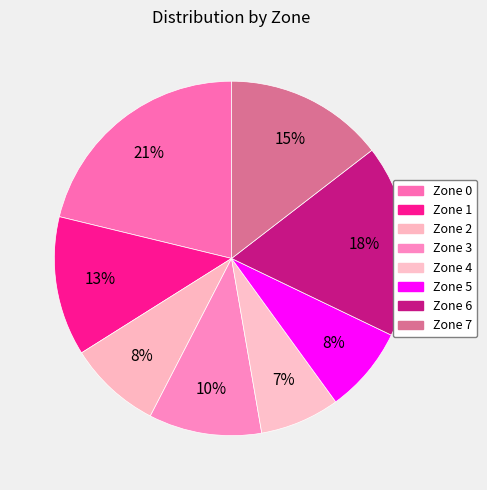

Count the number of slices in the pie.

8